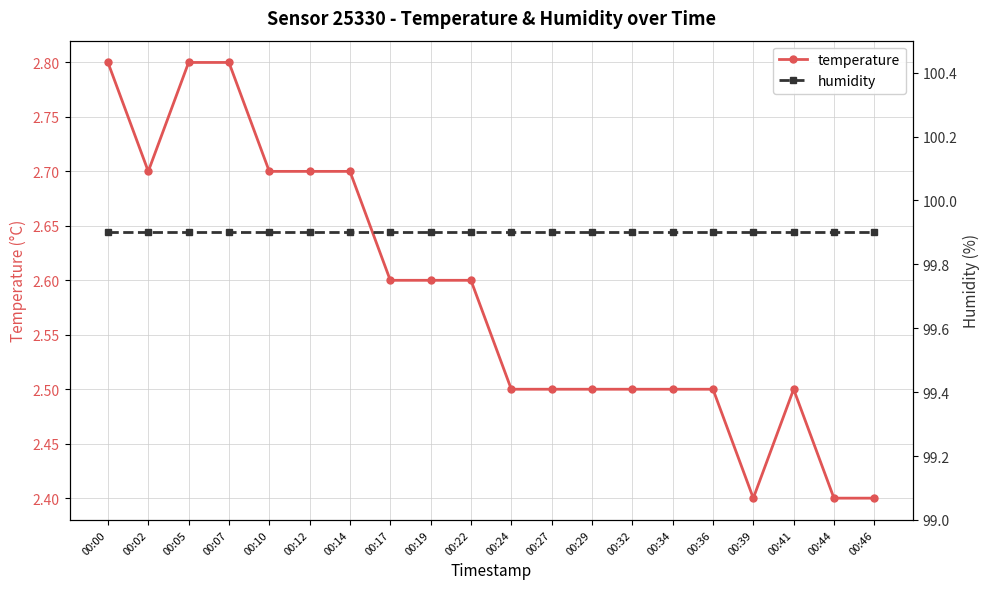

Where is the first local minimum for temperature?

00:02